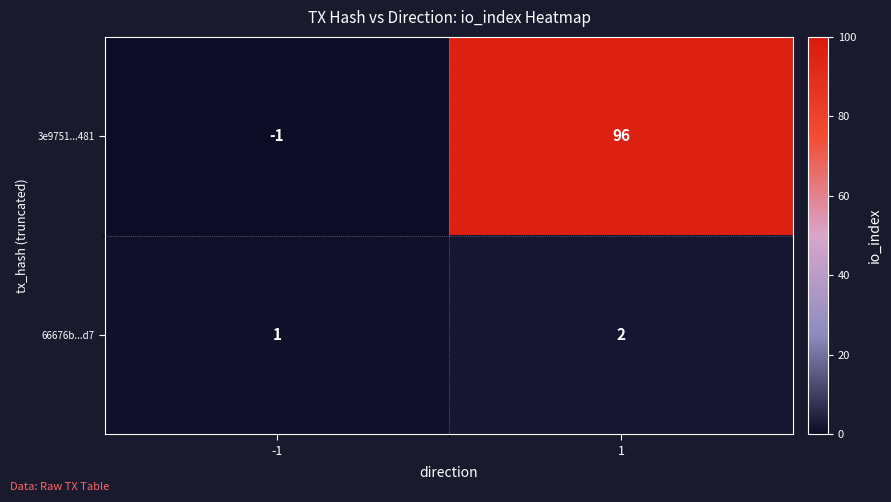

Which series has the largest range (max minus min)?

3e9751...481